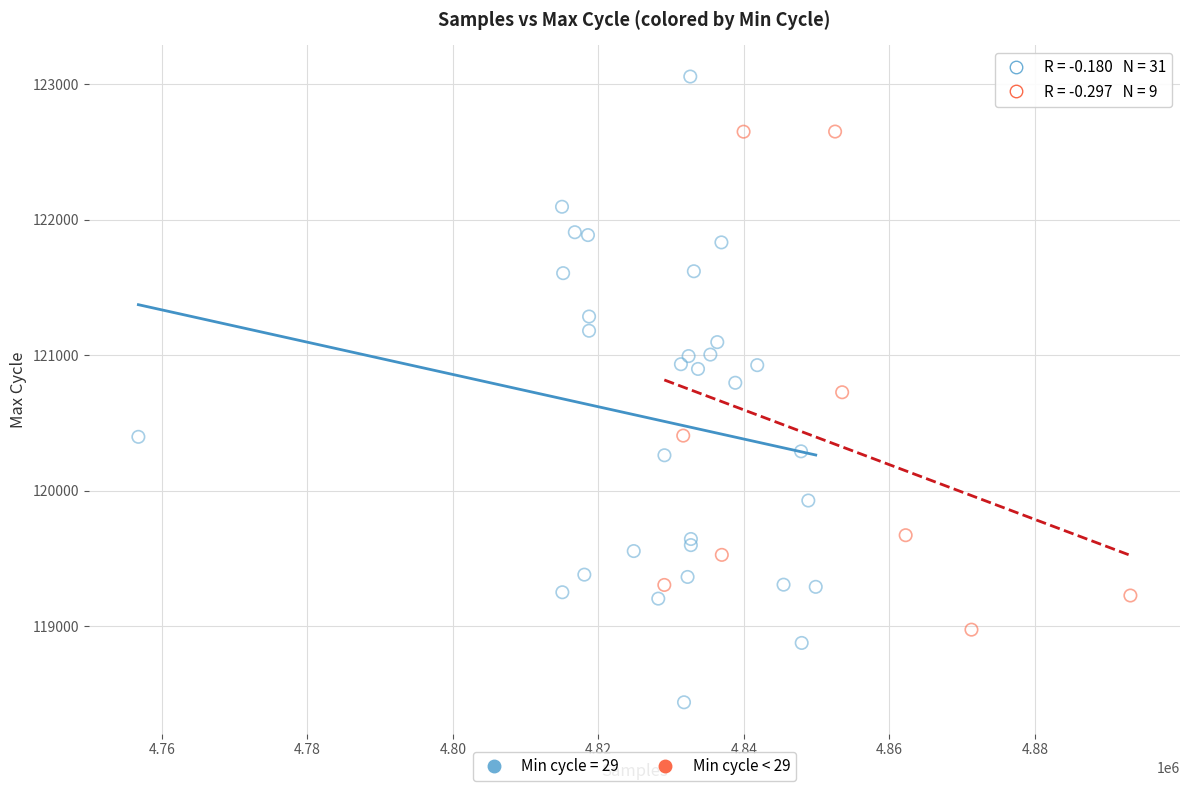

Which series has the largest Y range (max minus min)?

Min cycle = 29